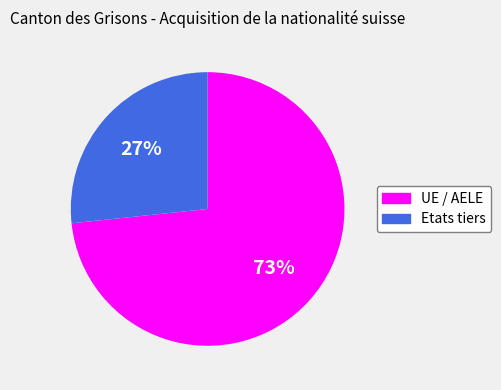

To the nearest percent, what is the combined percentage of Etats tiers and UE / AELE?

100%